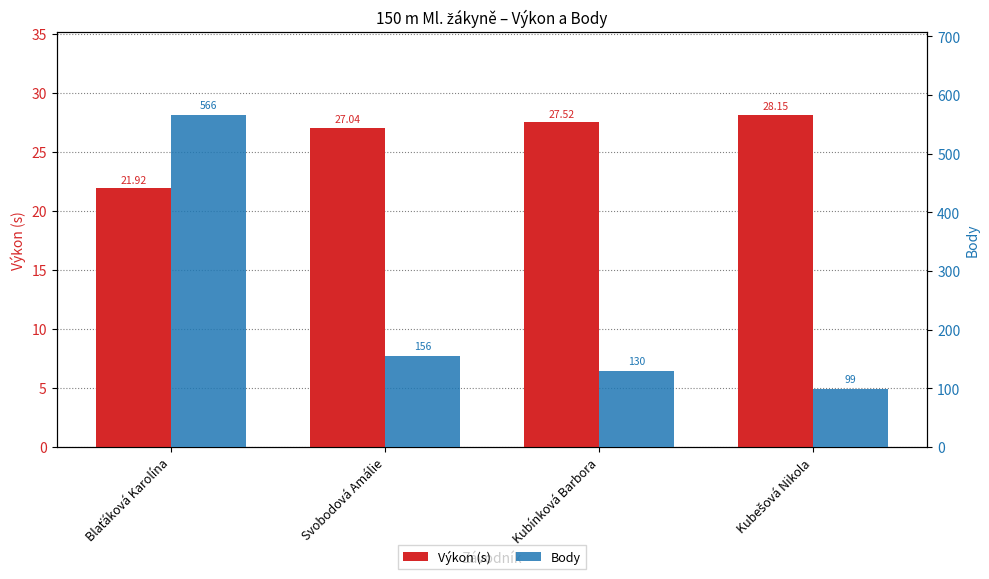

Reading left to right, extract all data points from this chart.

Výkon (s): Blaťáková Karolína=21.9	Svobodová Amálie=27.0	Kubínková Barbora=27.5	Kubešová Nikola=28.1
Body: Blaťáková Karolína=566.0	Svobodová Amálie=156.0	Kubínková Barbora=130.0	Kubešová Nikola=99.0